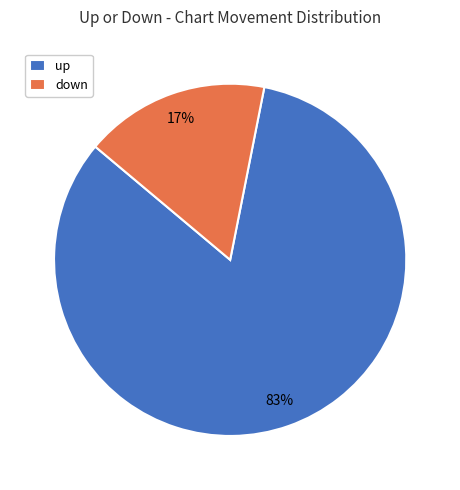

Is there any slice that represents more than half of the pie?

Yes